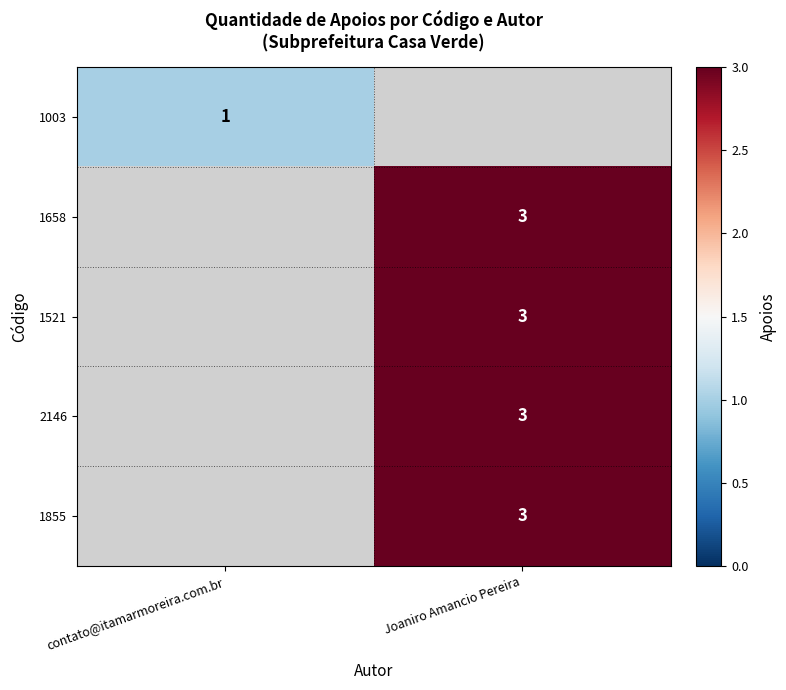

Which label corresponds to the smallest value in the chart?

contato@itamarmoreira.com.br